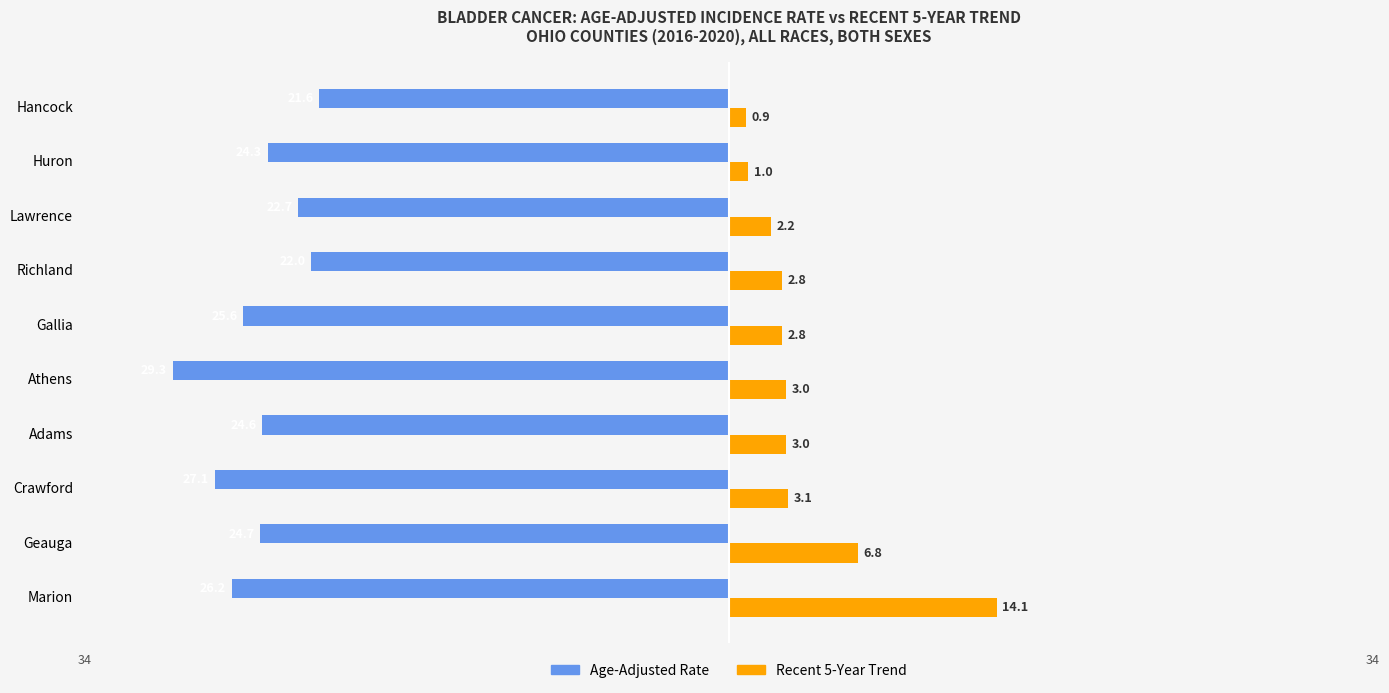

Does the chart contain stacked bars?

No